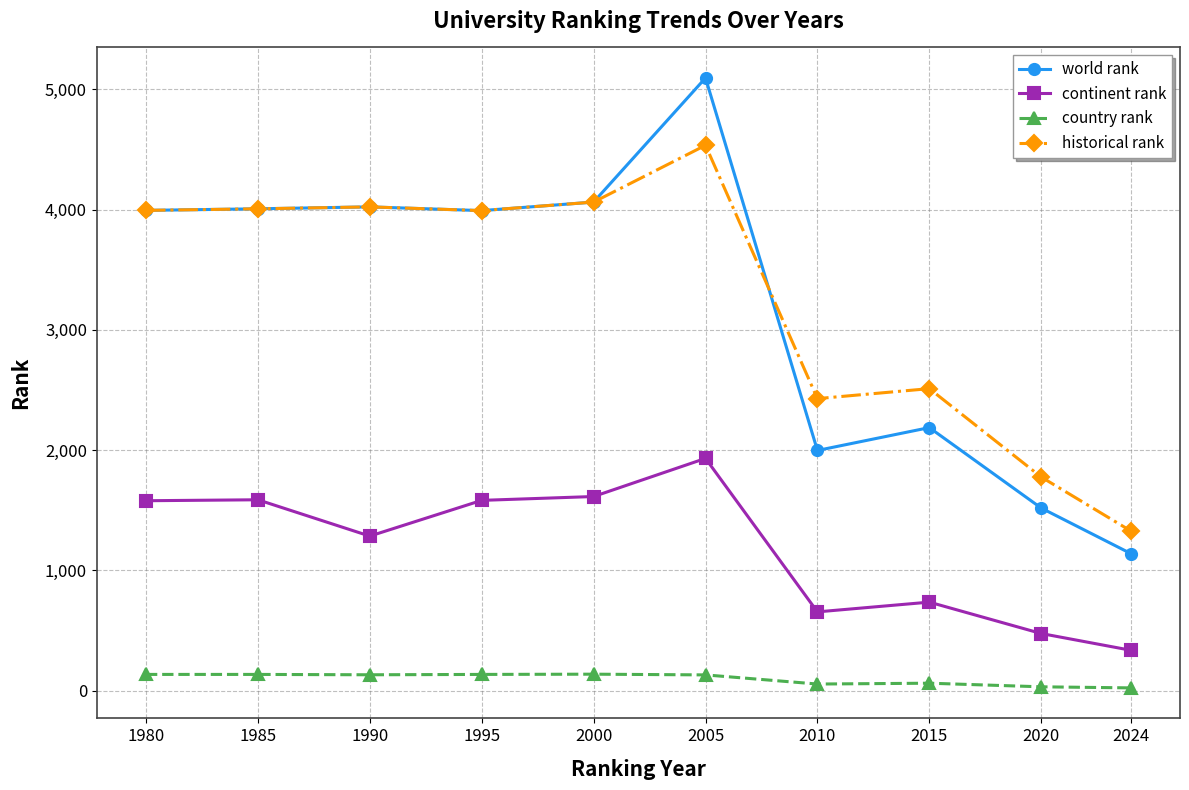

Which series has the largest total across all categories?

historical rank